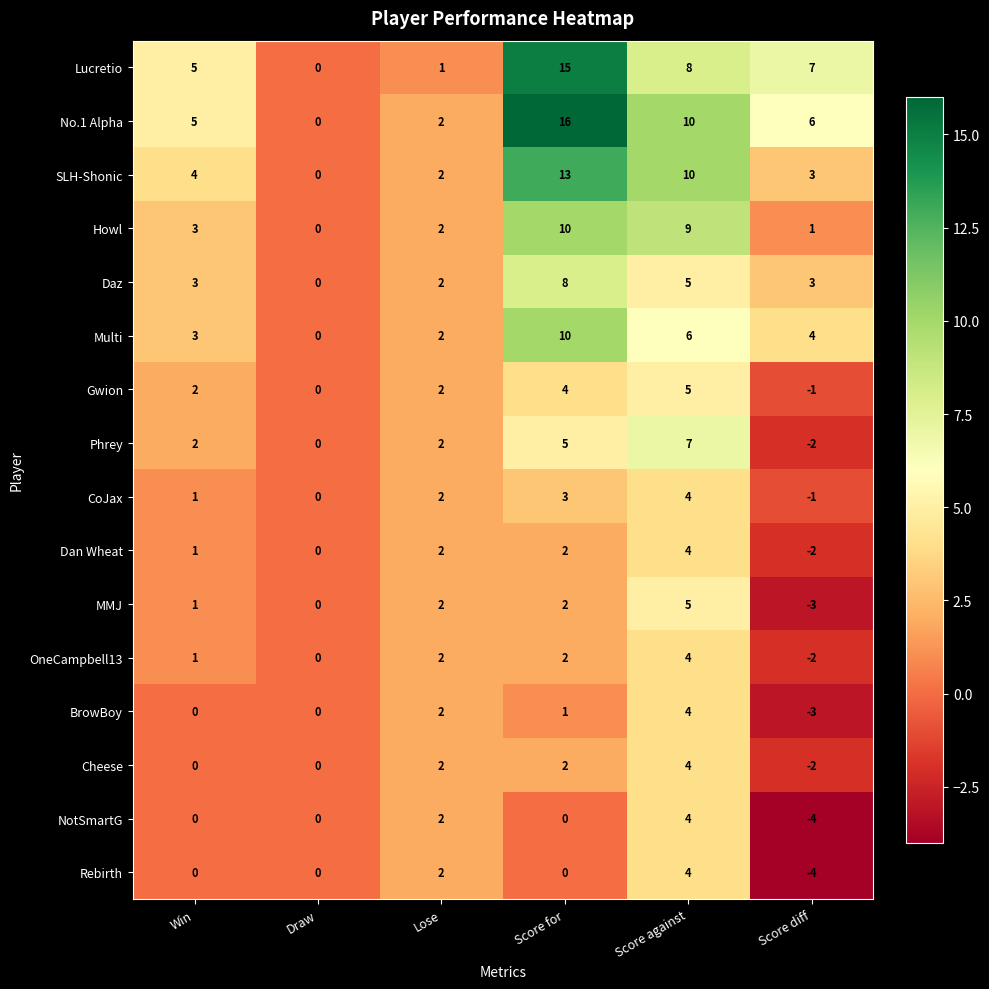

Which series has the largest total across all categories?

No.1 Alpha